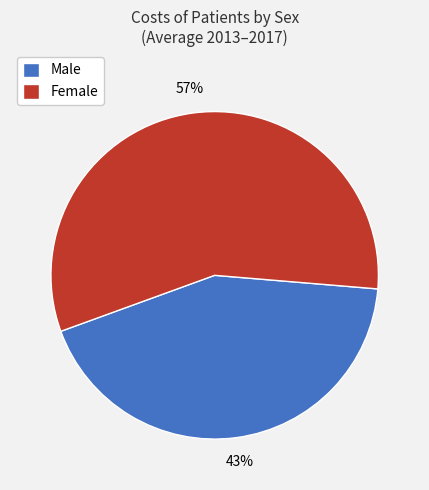

To the nearest percent, what percentage of the pie is Female?

57%